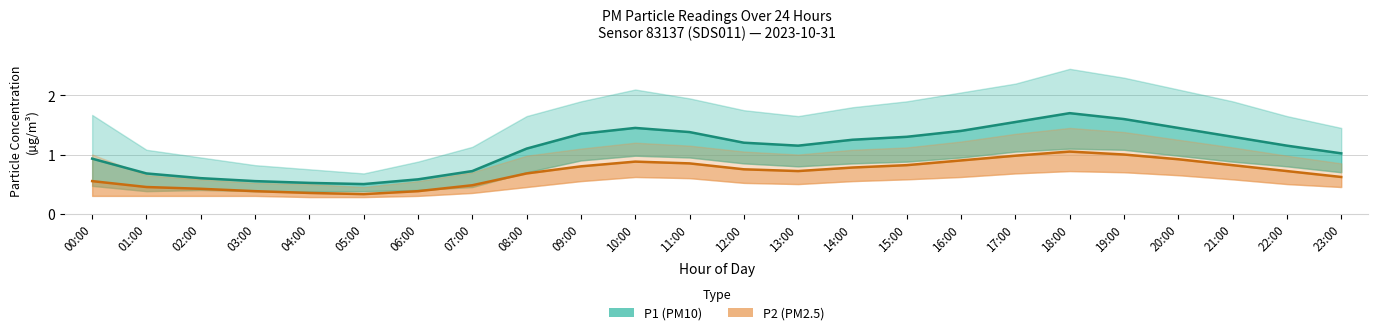

At how many categories does at least one series exceed 1?

16